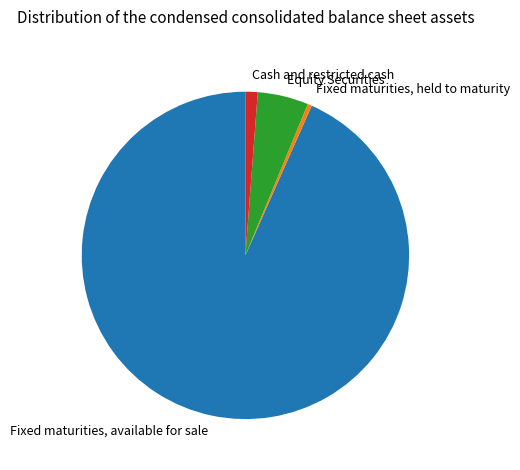

Which category accounts for the majority?

Fixed maturities, available for sale